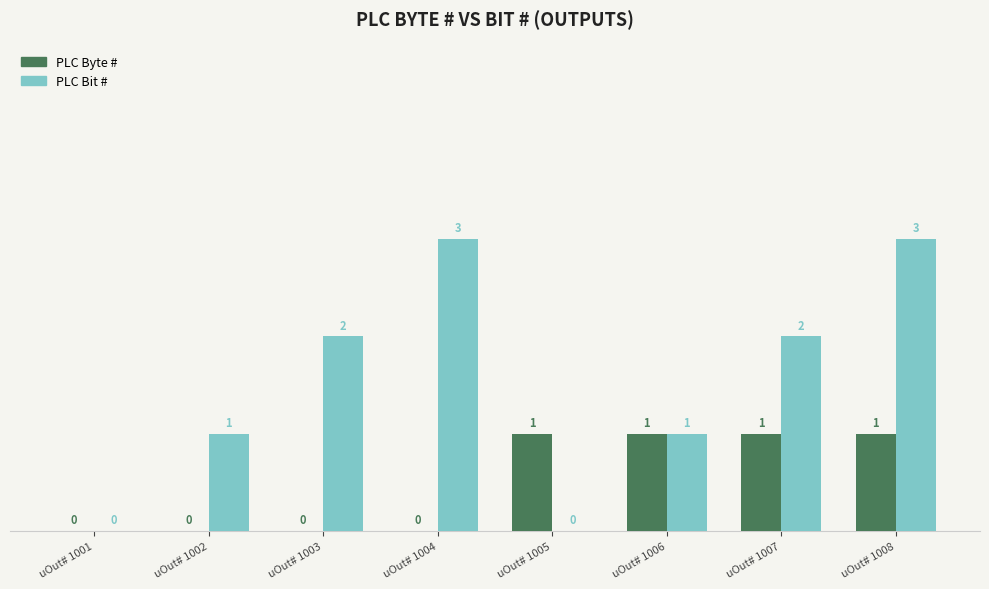

Reading left to right, list all the values displayed in this chart.

PLC Byte #: 0	0	0	0	1	1	1	1
PLC Bit #: 0	1	2	3	0	1	2	3